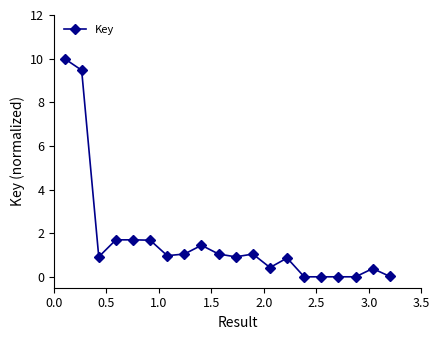

How many distinct data groups are displayed?

1